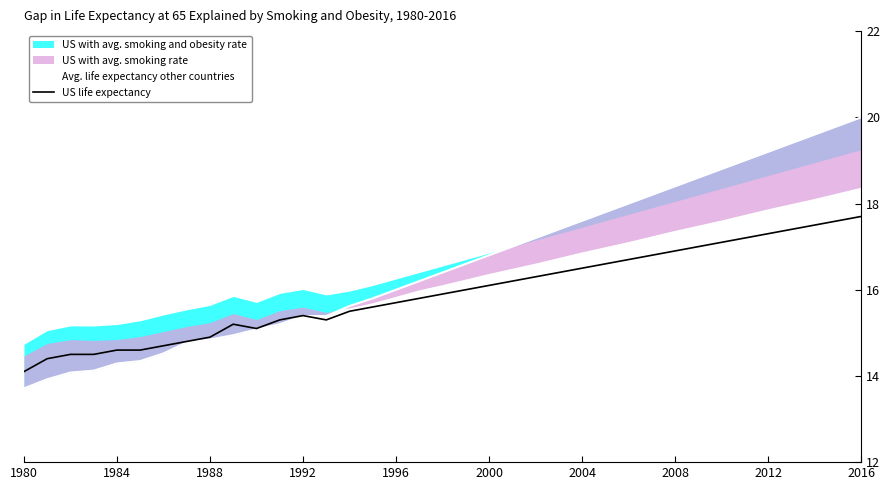

How many lines are shown in the chart?

2